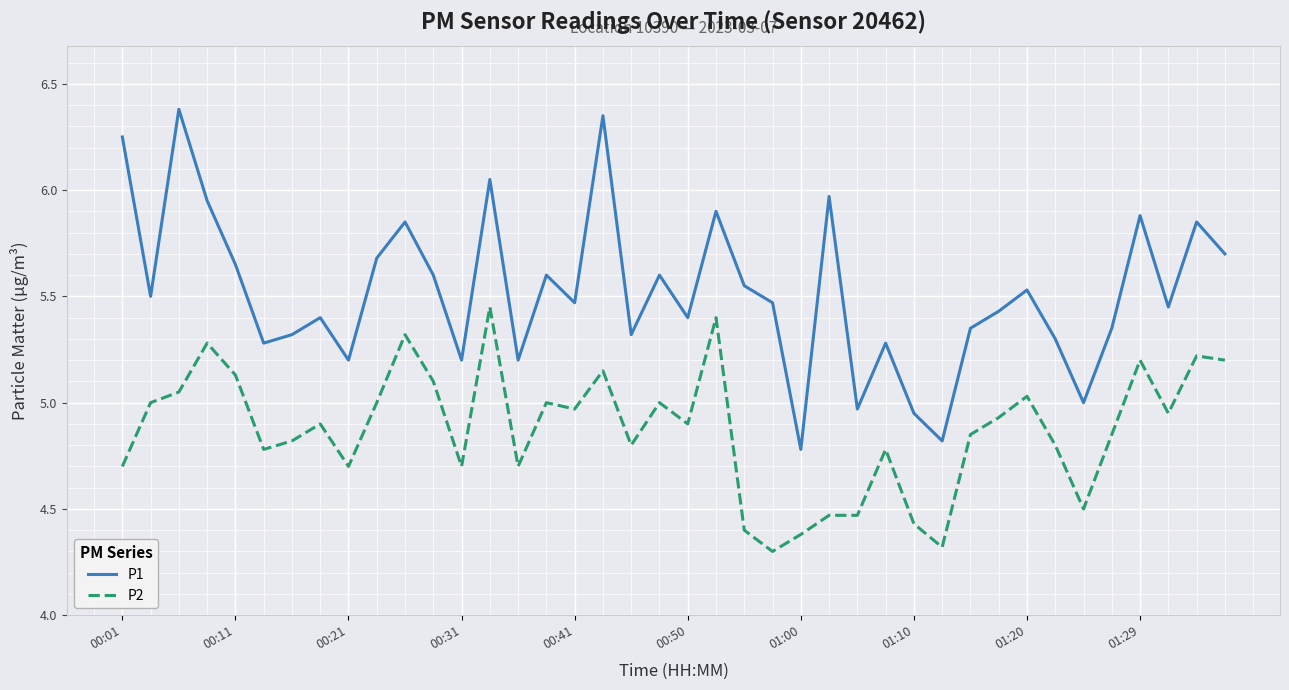

What is the lowest value of the P2 series?

4.3